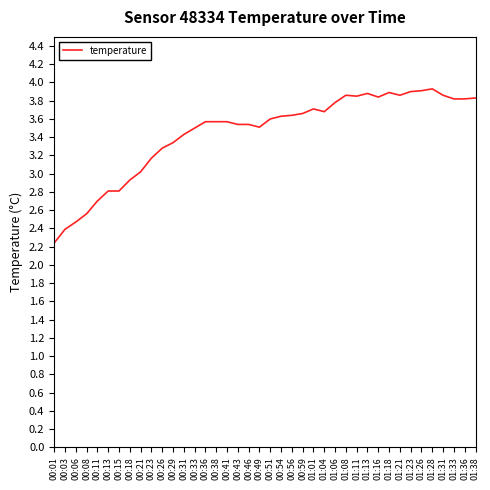

What is the sum of the values at 01:33 and 00:08?

6.4